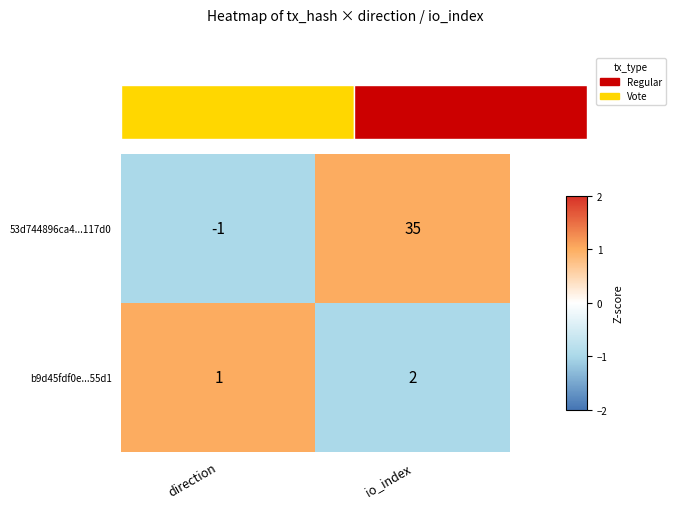

The 53d744896ca4...117d0 series shows -1 at direction. True or false?

True